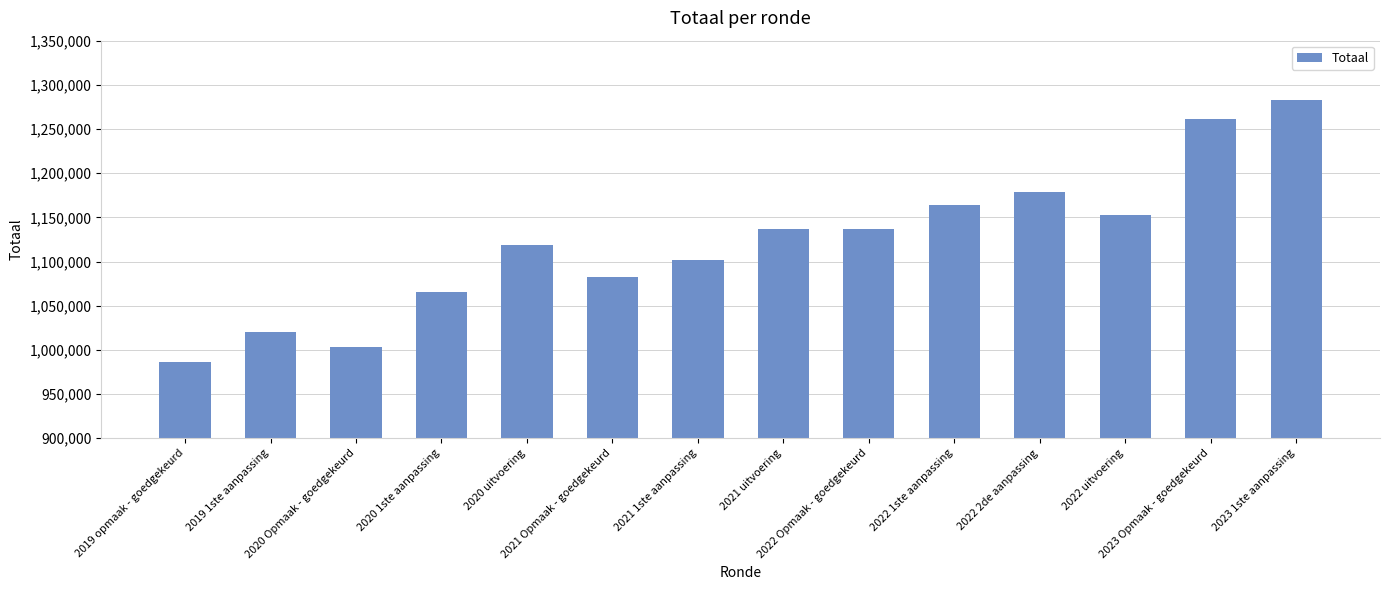

What is the maximum value shown in the chart?

1283270